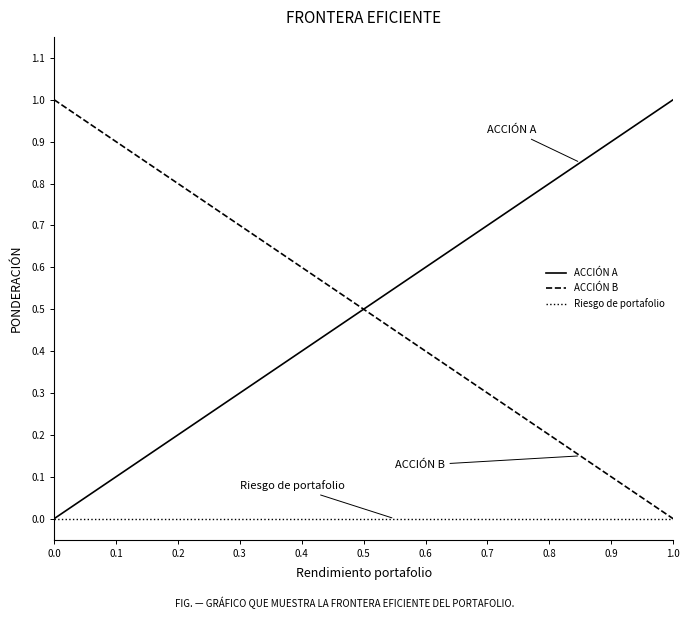

What is the maximum value shown in the chart?

1.0